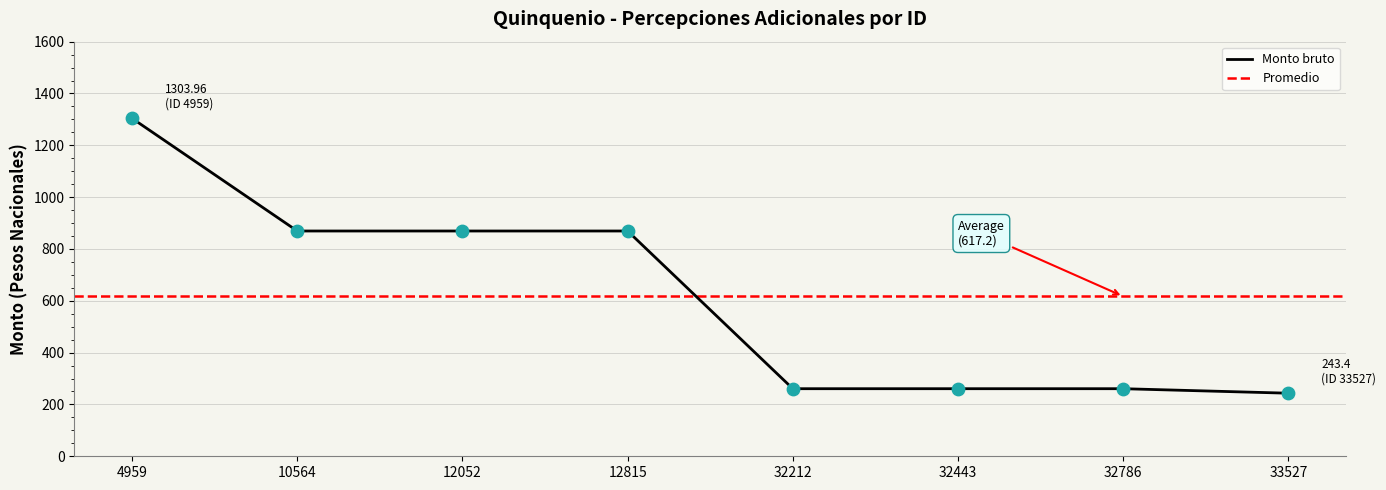

Which has a higher value, 32212 or 10564?

10564